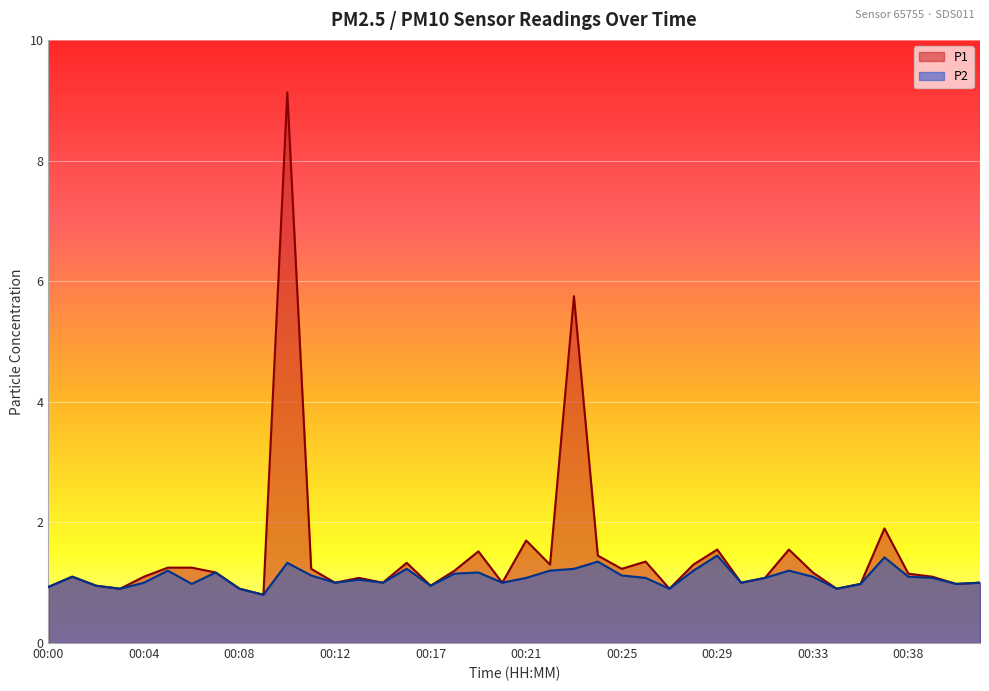

Rank the categories by P2 value from lowest to highest.

00:09, 00:03, 00:08, 00:27, 00:35, 00:00, 00:02, 00:17, 00:06, 00:36, 00:40, 00:04, 00:12, 00:14, 00:20, 00:30, 00:41, 00:13, 00:21, 00:26, 00:31, 00:39, 00:01, 00:33, 00:38, 00:11, 00:25, 00:18, 00:07, 00:19, 00:05, 00:22, 00:28, 00:32, 00:16, 00:23, 00:10, 00:24, 00:37, 00:29